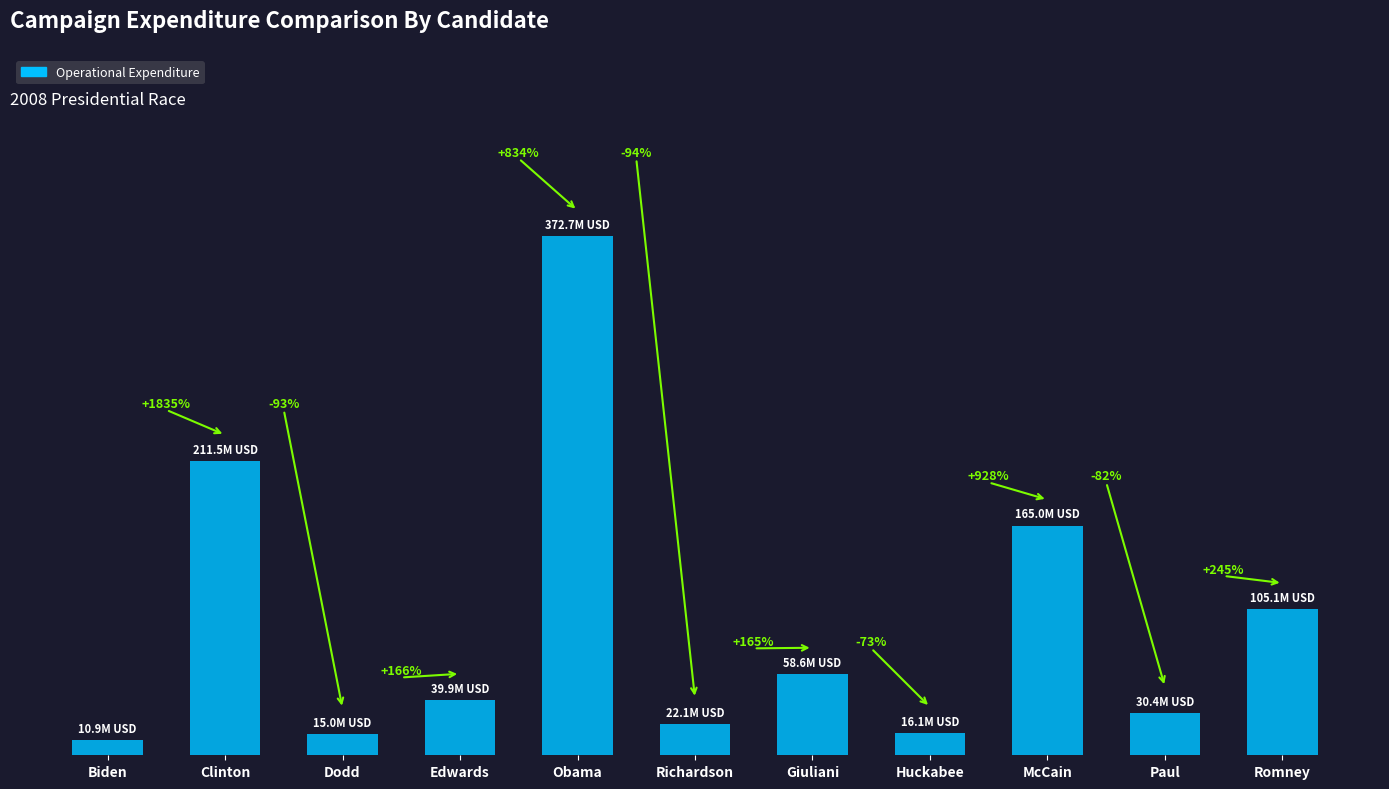

What is the label of the 1st bar from the left?

Biden